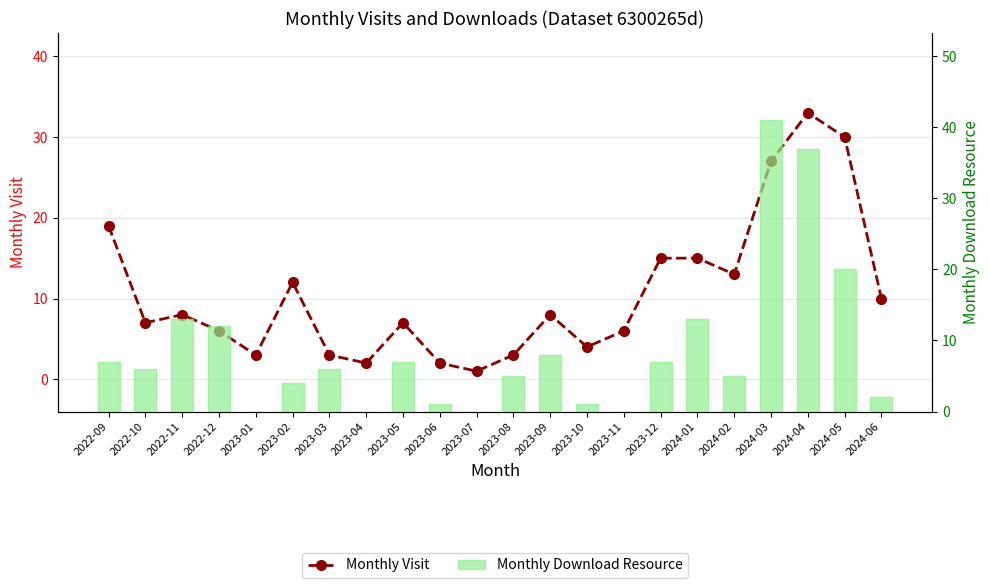

The value of Monthly Download Resource at 2023-07 is 0. True or false?

True